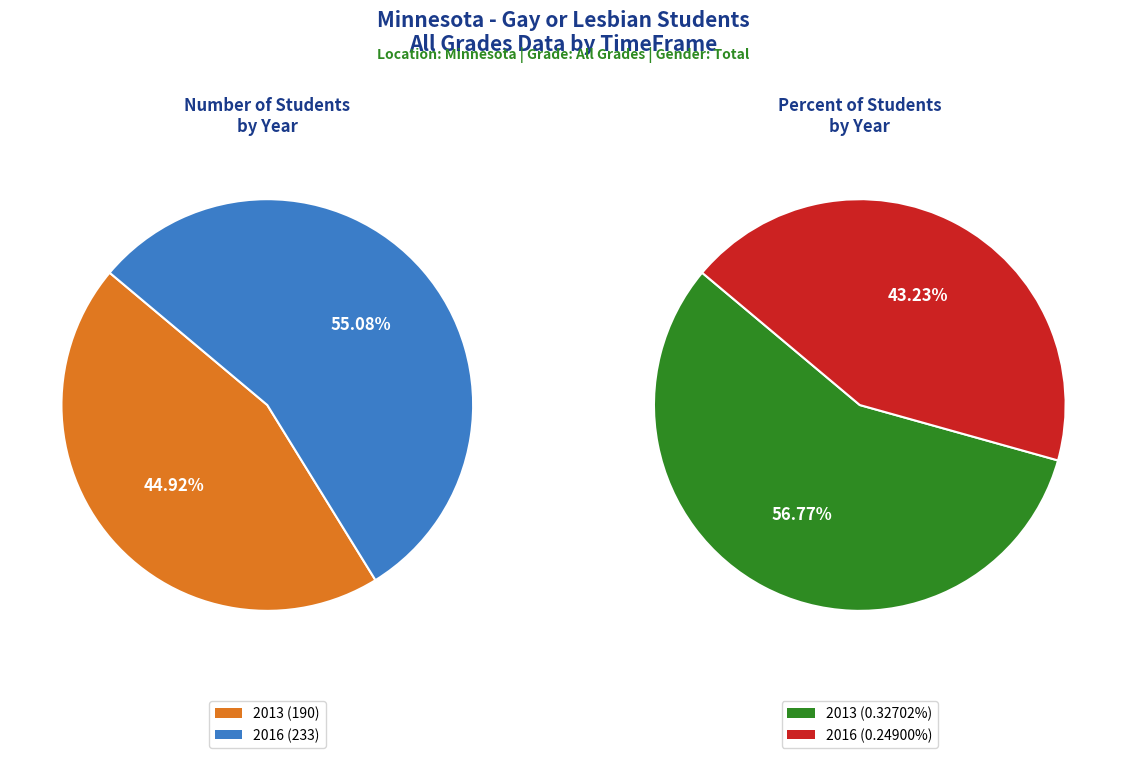

What is the smallest slice in the pie chart?

2016